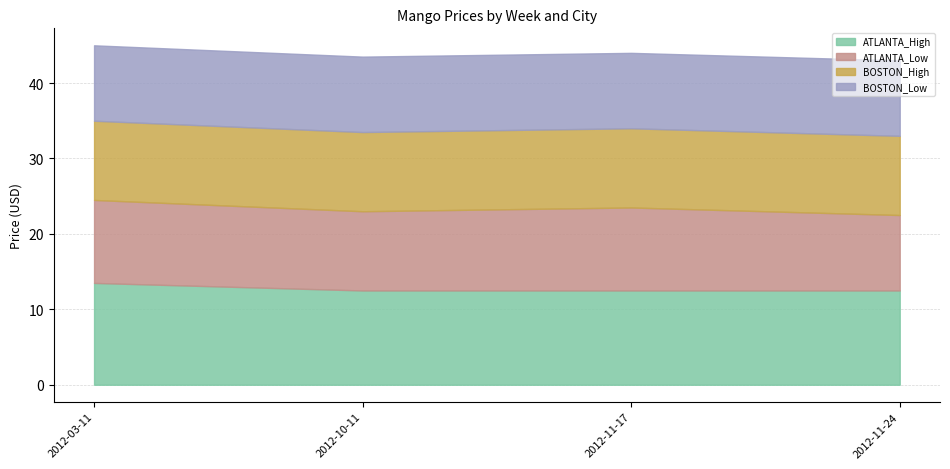

Reading left to right, list all the values displayed in this chart.

ATLANTA_High: 13.5	12.5	12.5	12.5
ATLANTA_Low: 11.0	10.5	11.0	10.0
BOSTON_High: 10.5	10.5	10.5	10.5
BOSTON_Low: 10.0	10.0	10.0	10.0